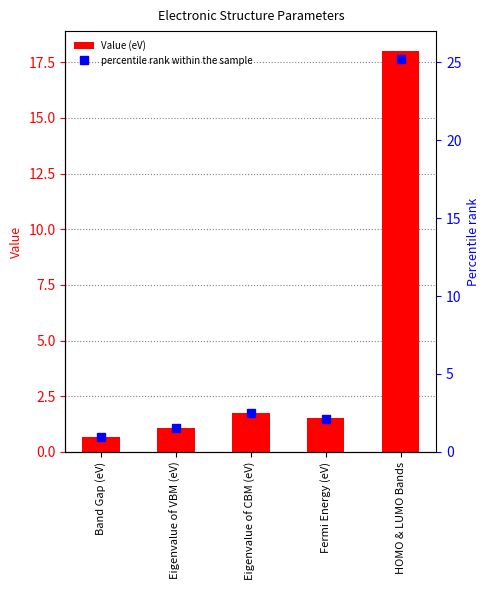

What is the value of the Value (eV) bar at the 2nd from the left?

1.1